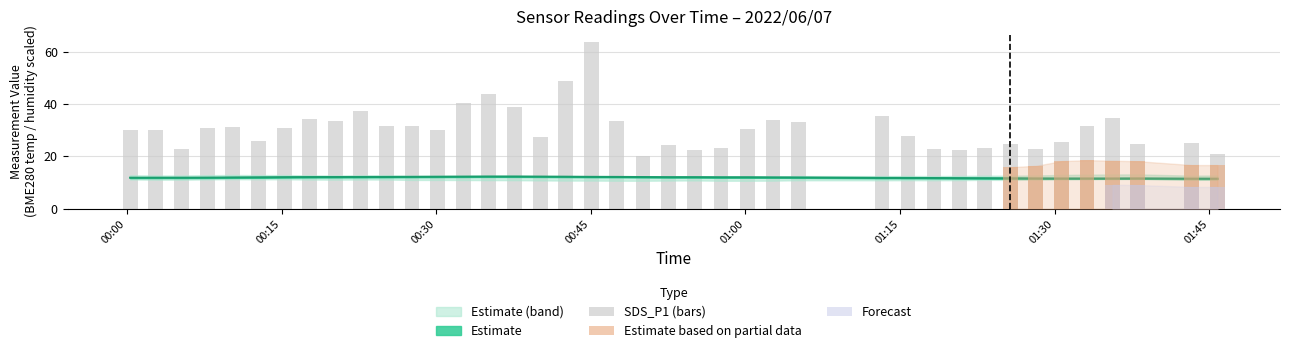

Which series has the widest spread of values?

SDS_P1